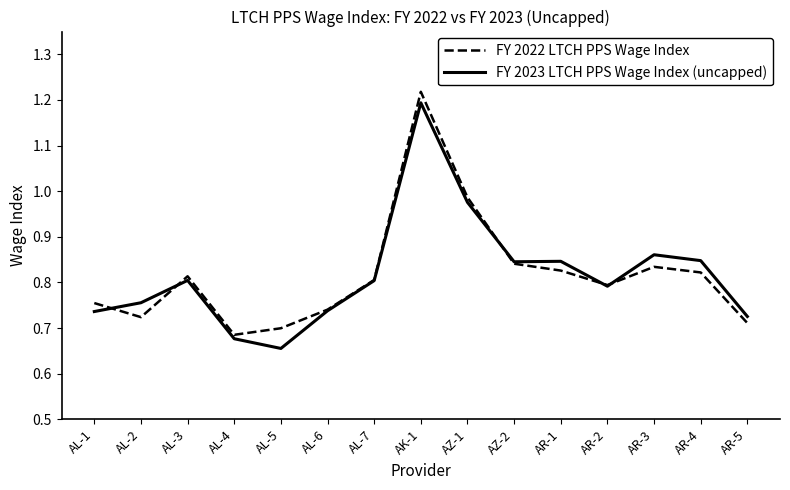

Which category has the highest value across all series?

AK-1